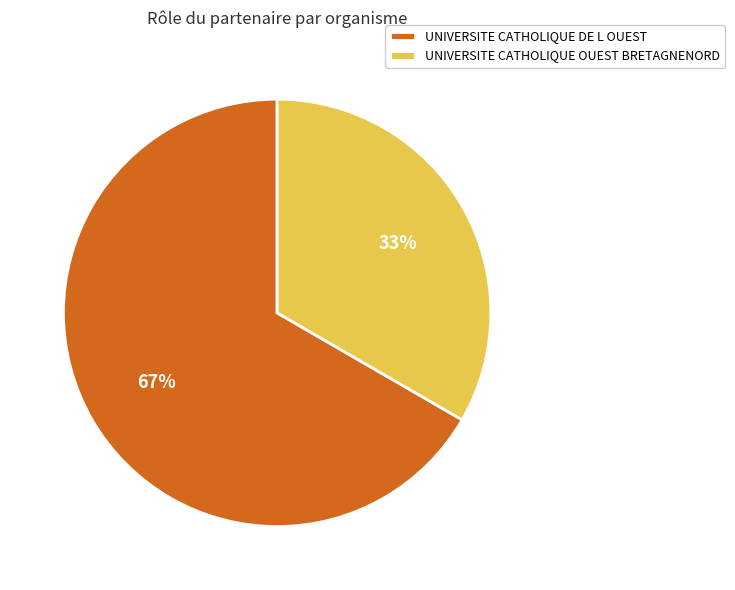

To the nearest percent, what percentage of the pie is UNIVERSITE CATHOLIQUE OUEST BRETAGNENORD?

33%